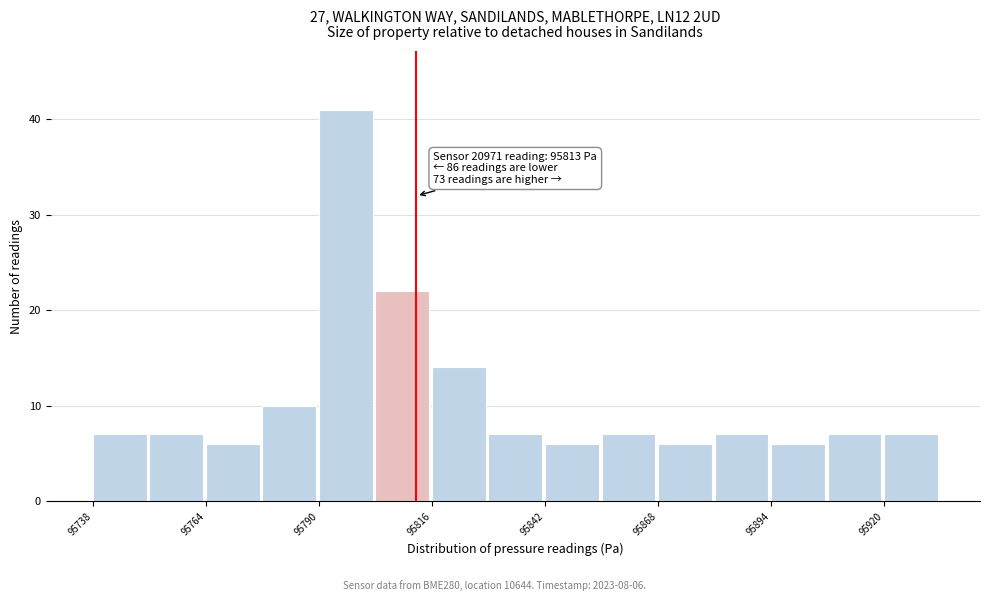

Around what value on the x-axis is the tallest bar? Give the approximate position of its centre, as read against the axis.

95795